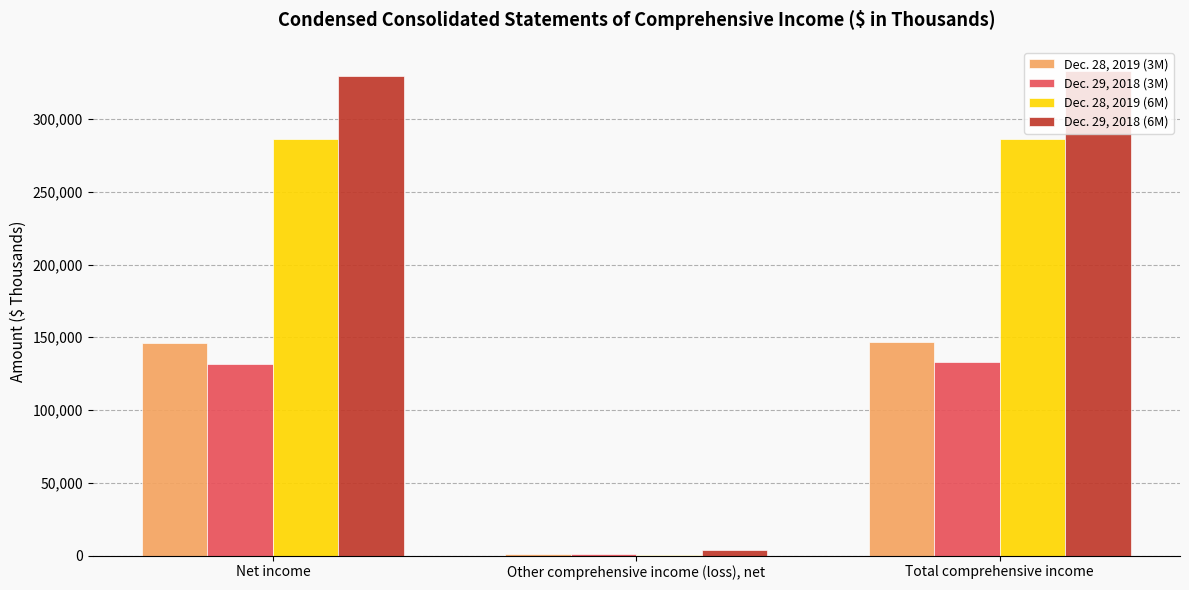

What is the average value of the Dec. 29, 2018 (6M) series?

221976